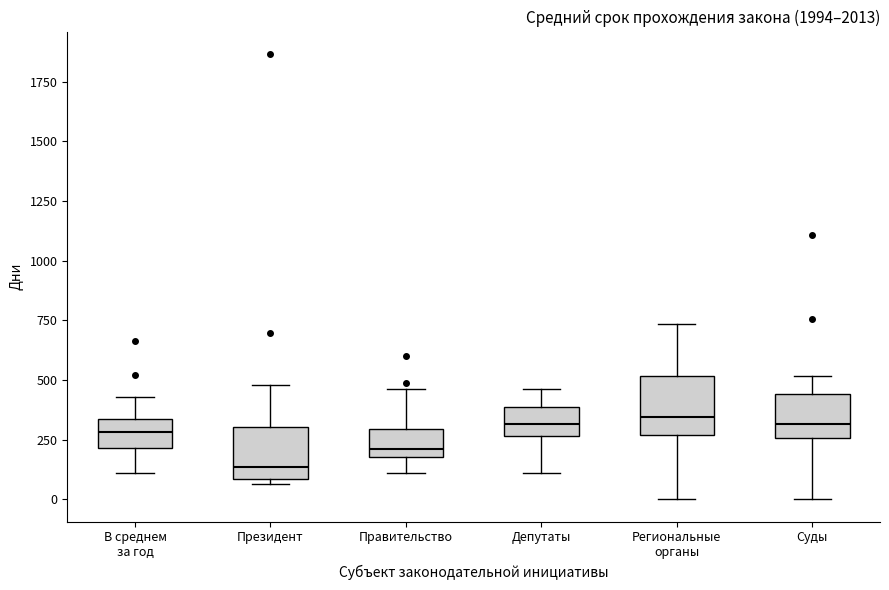

Where is the upper edge of the box for Региональные органы on the y-axis? The values are not printed on the chart, so give them approximately, as read against the axis.

500